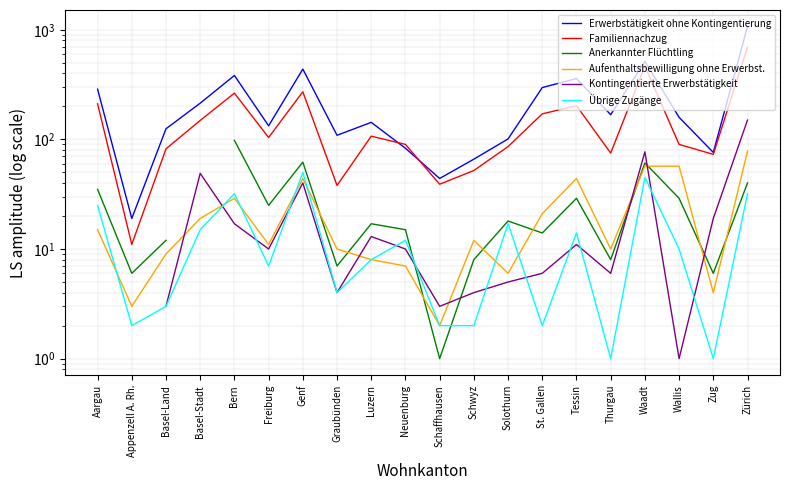

At which category is the sum across all series the highest?

Zürich